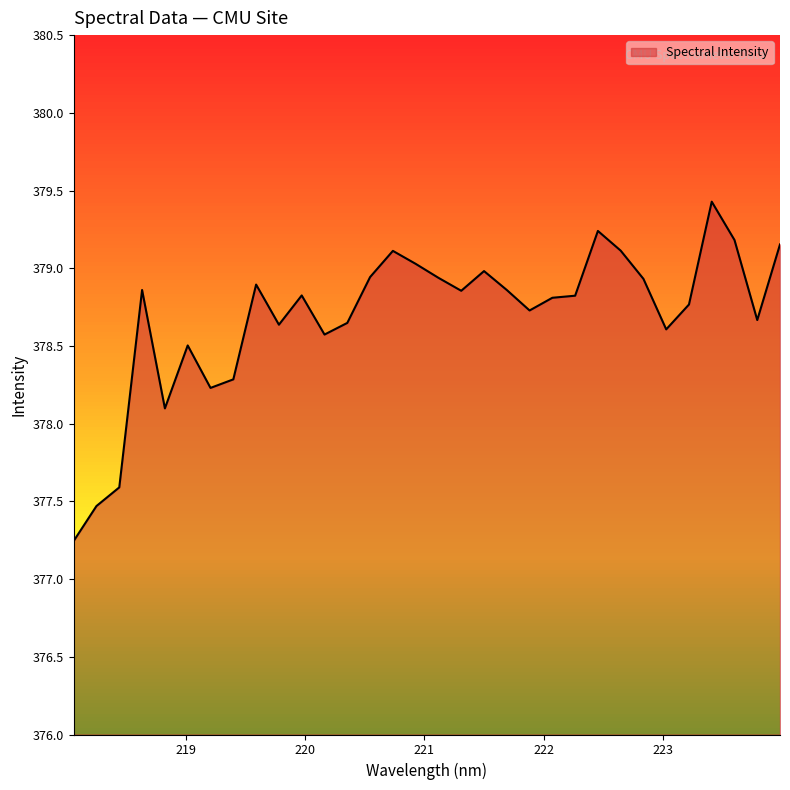

What is the difference between the maximum and minimum values?

2.2